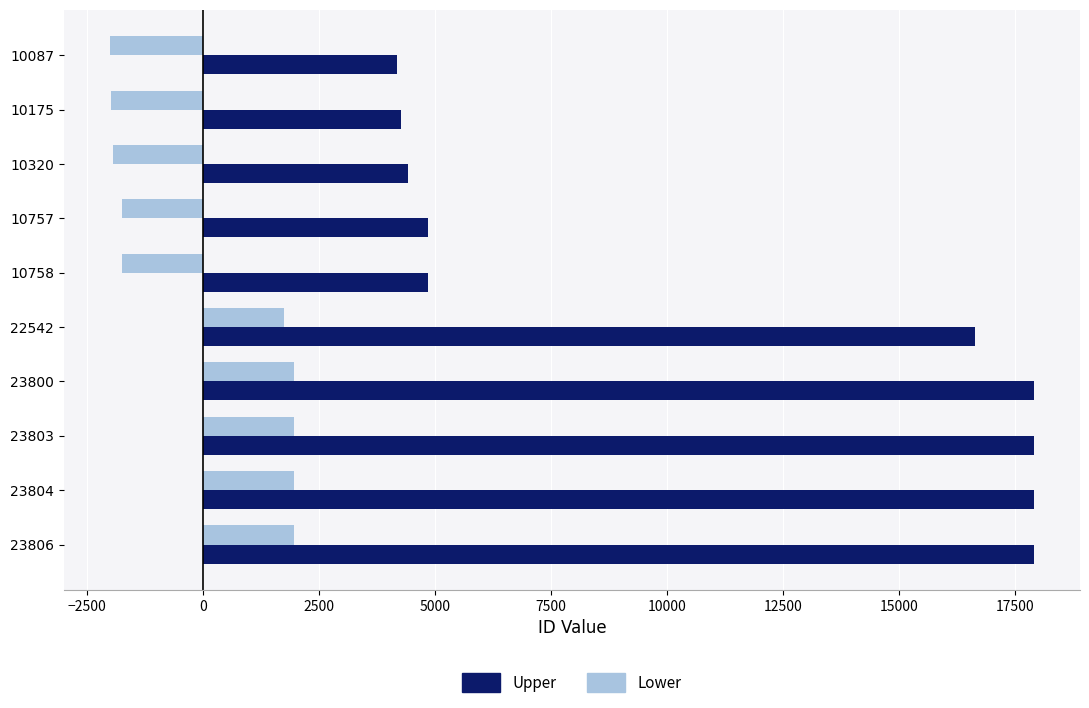

How many categories are shown in the chart?

10